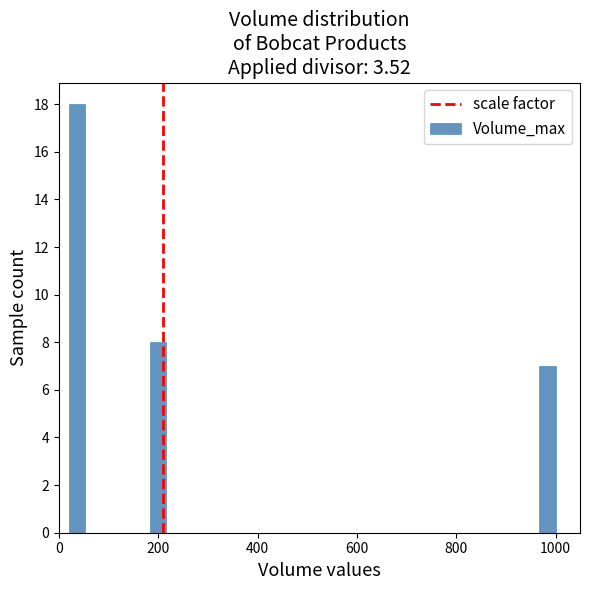

Around what value on the x-axis is the tallest bar? Give the approximate position of its centre, as read against the axis.

40